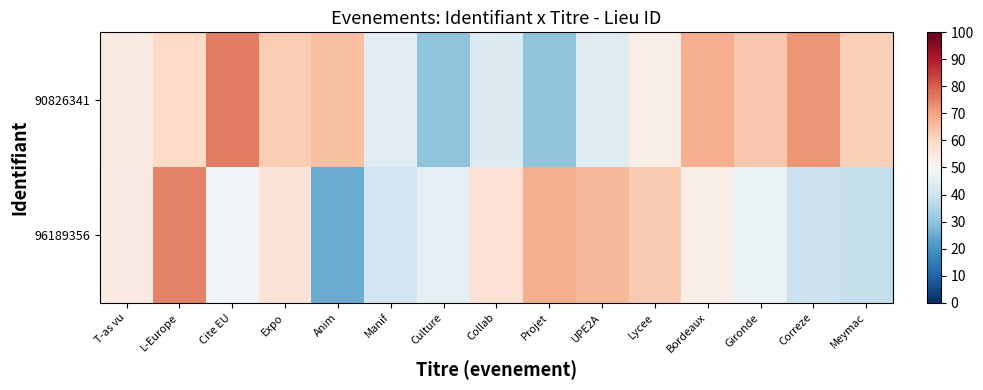

How many series are shown in this chart?

2